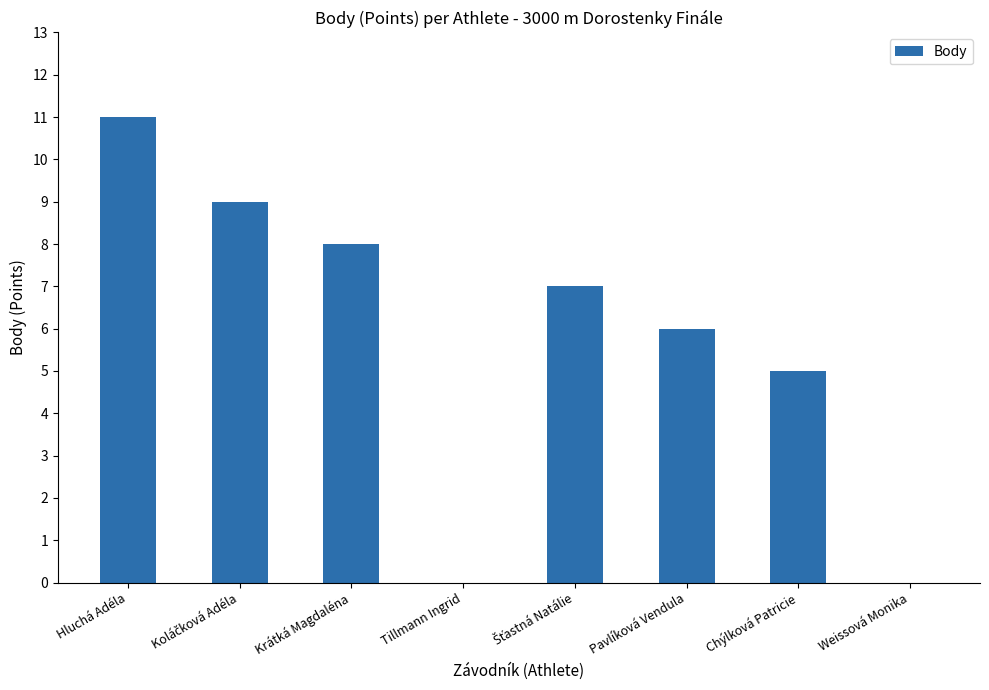

What is the greatest value displayed?

11